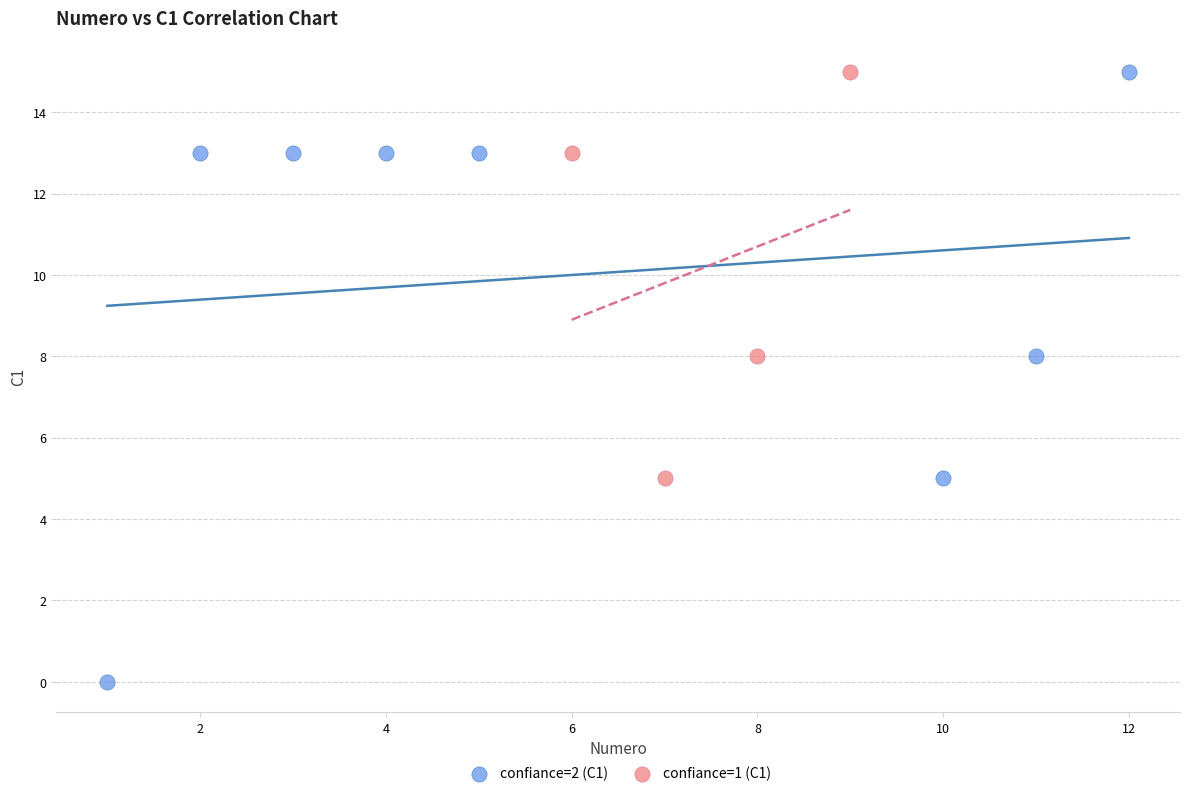

Which series reaches the minimum Y coordinate?

confiance=2 (C1)